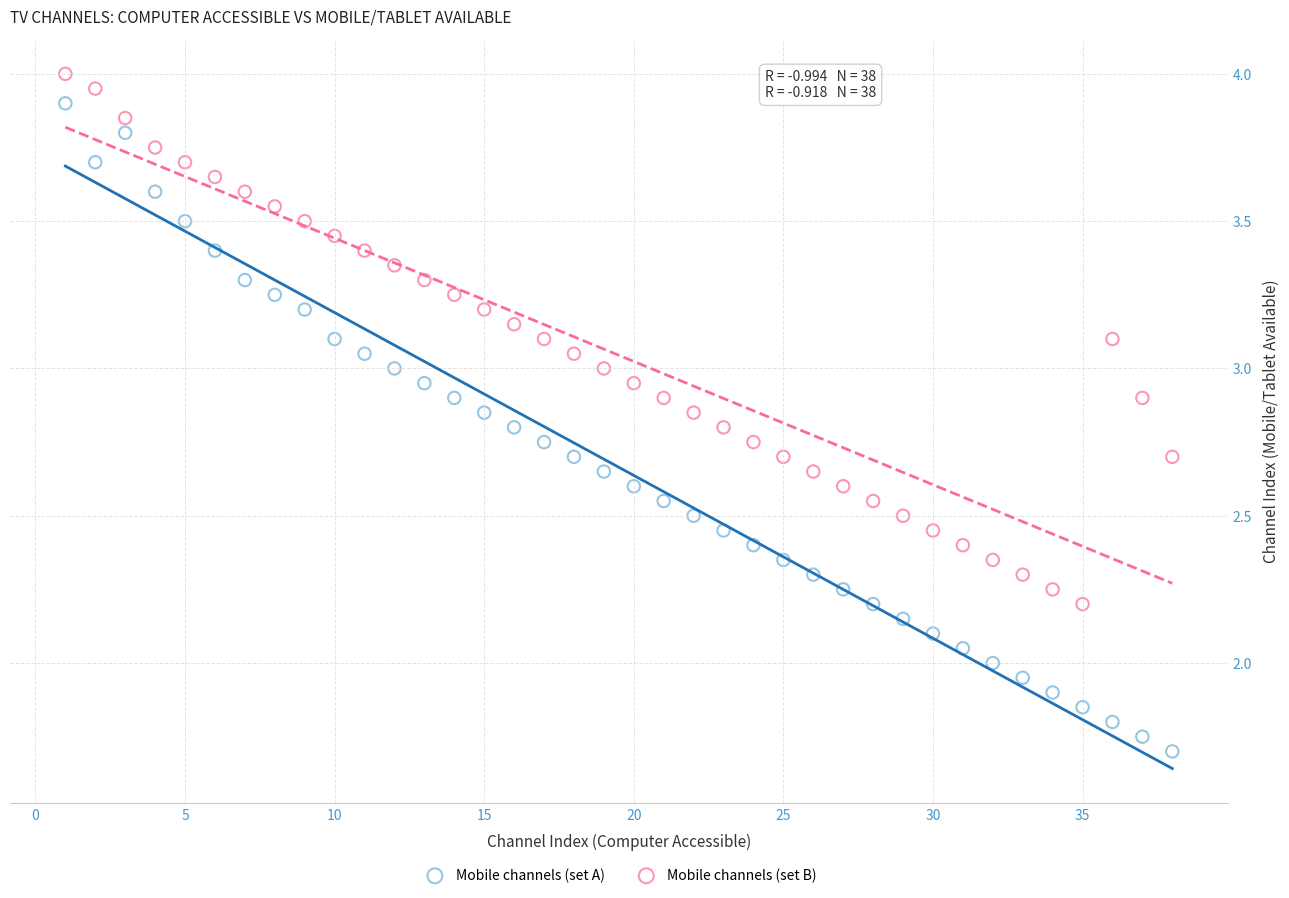

What is the X range (max minus min) for the scatter plot?

37.0